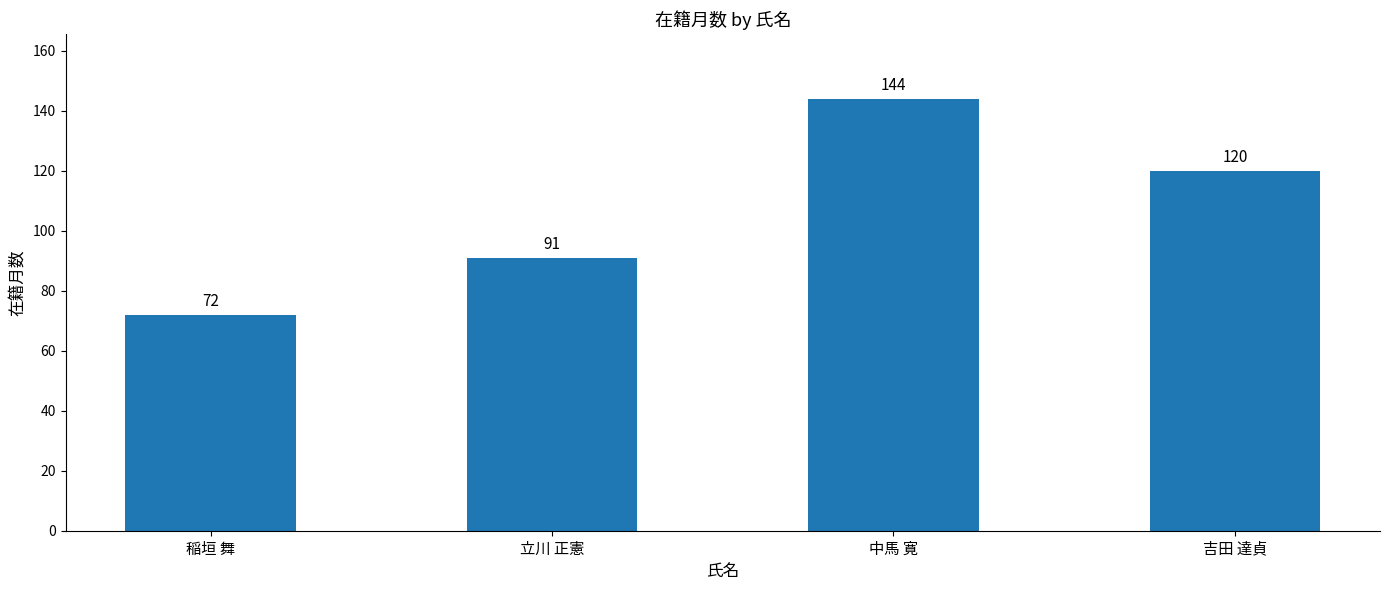

Reading right to left, extract all data points from this chart.

120	144	91	72